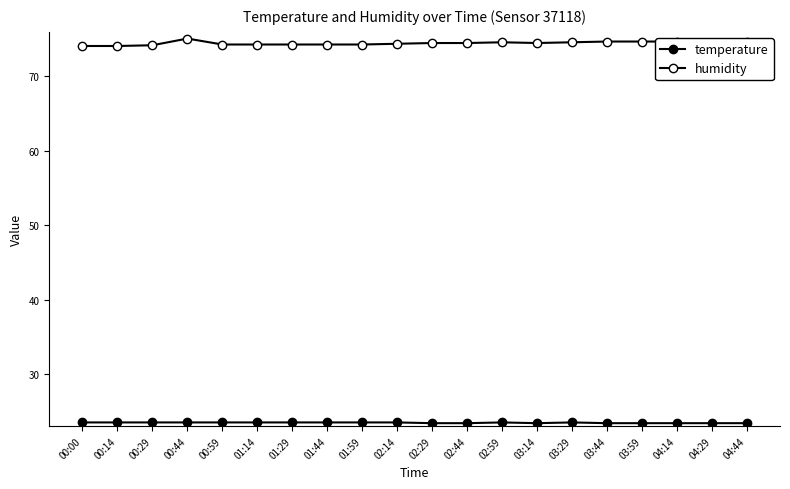

How many interior local peaks does the humidity series have?

2